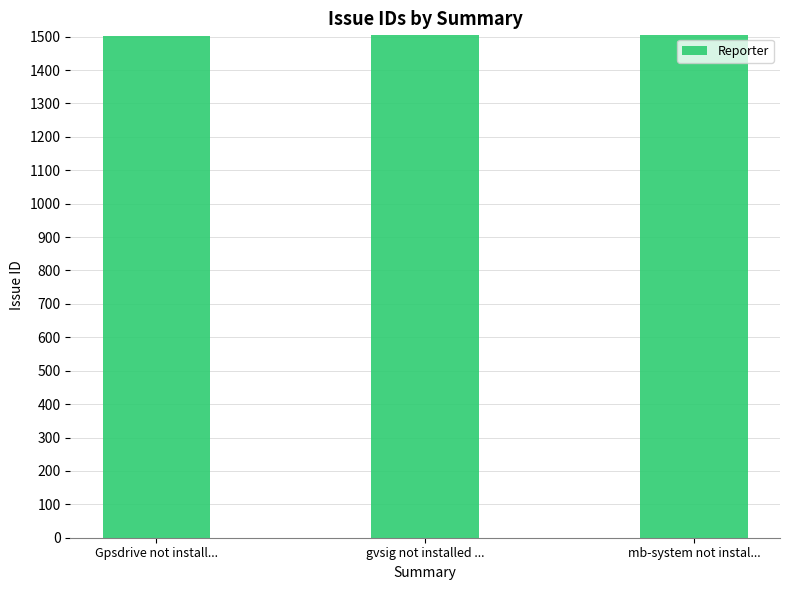

What is the approximate value at gvsig not installed ...?

1504